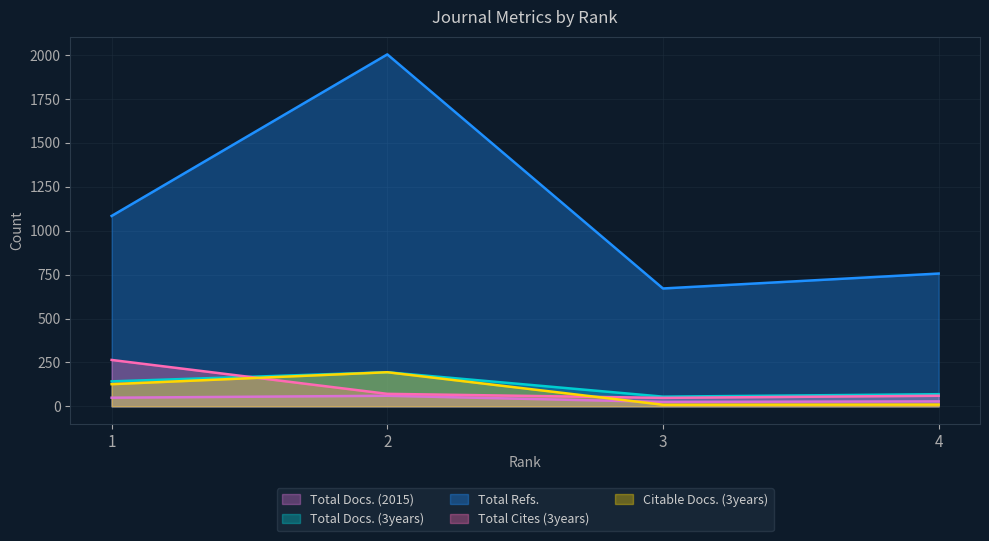

What is the difference between the Total Docs. (3years) values at 3 and 1?

87